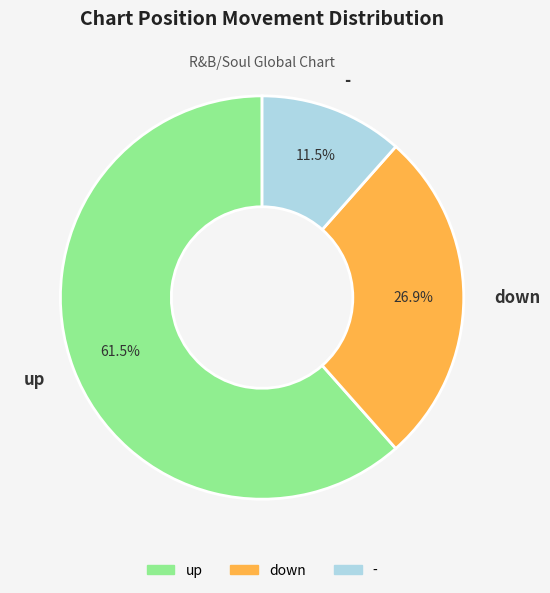

Count the number of slices in the pie.

3